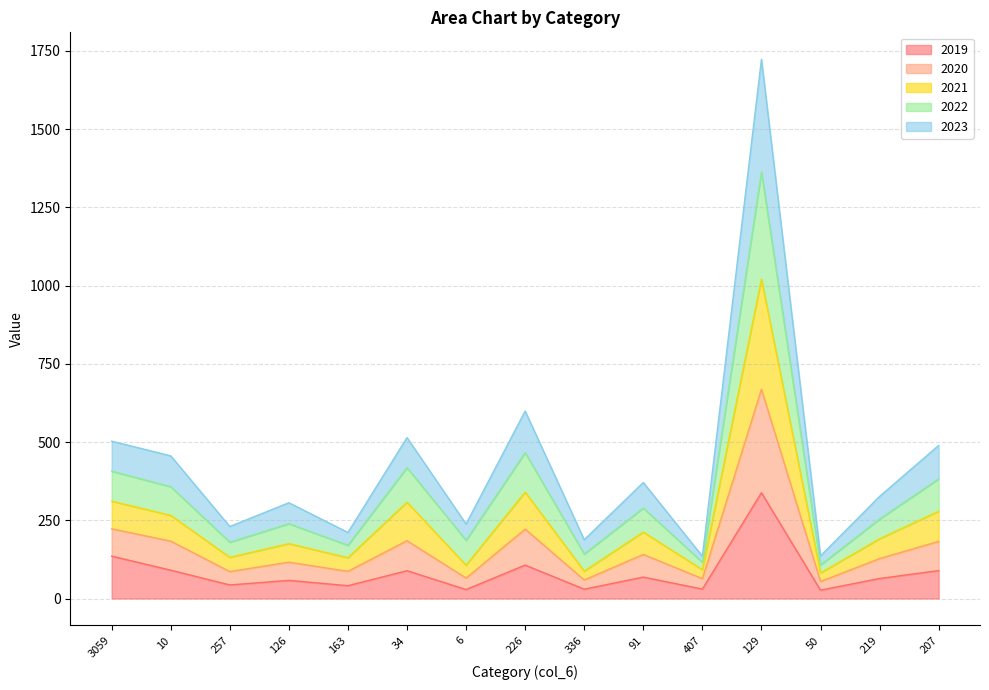

Which has a higher value, 336 or 219?

219